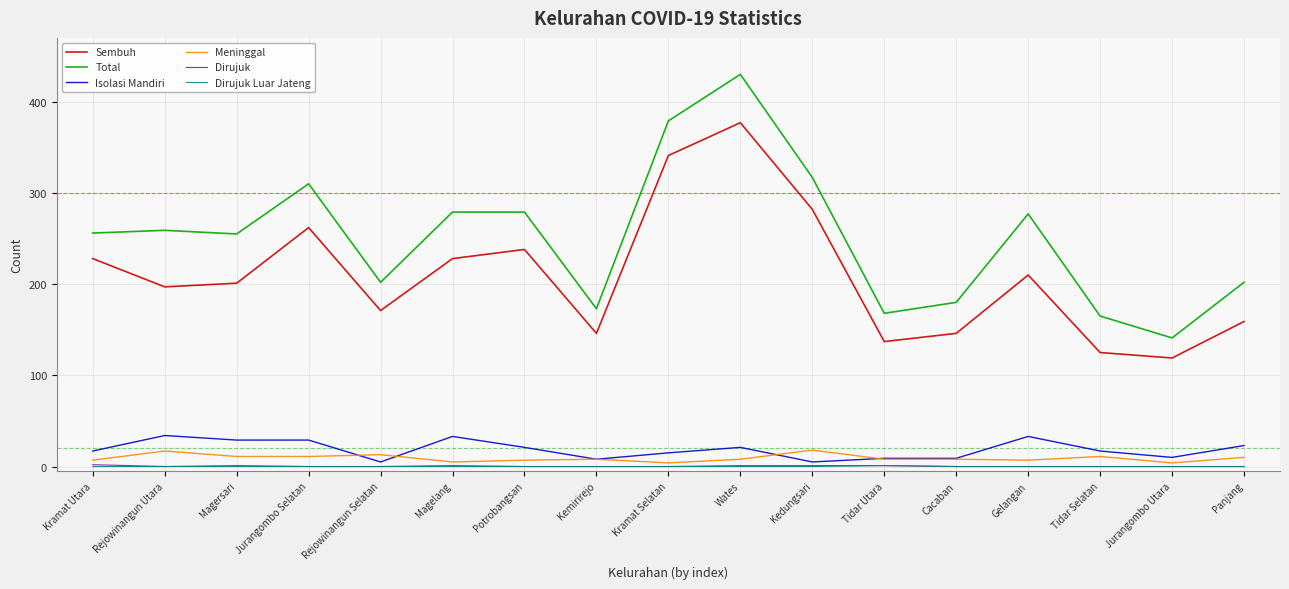

How many lines are shown in the chart?

6